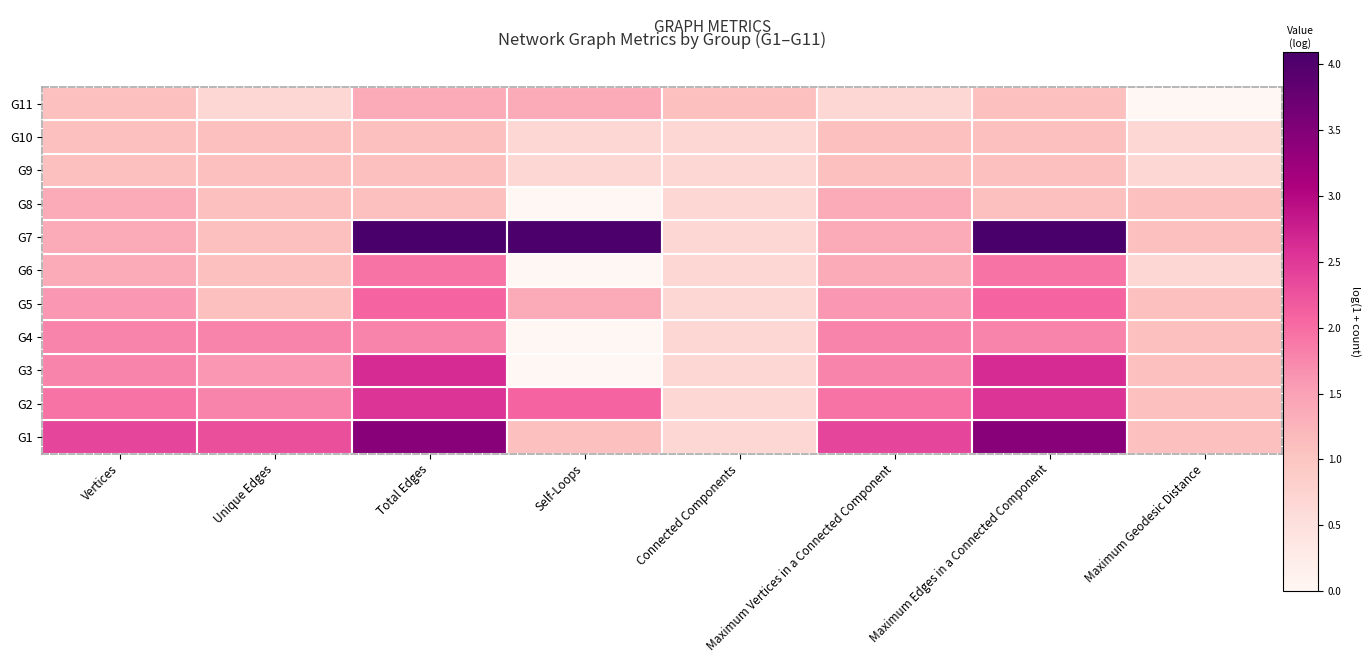

How many distinct data groups are displayed?

11